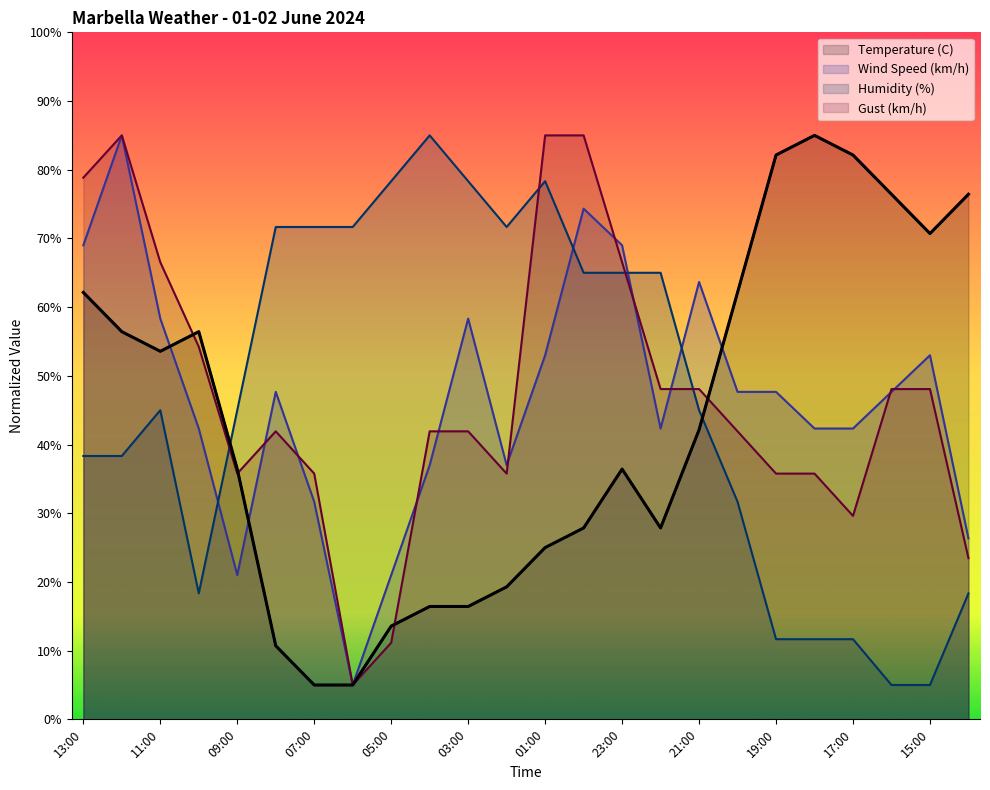

Is it true that Humidity (%) equals 25.5 at 06:00?

False